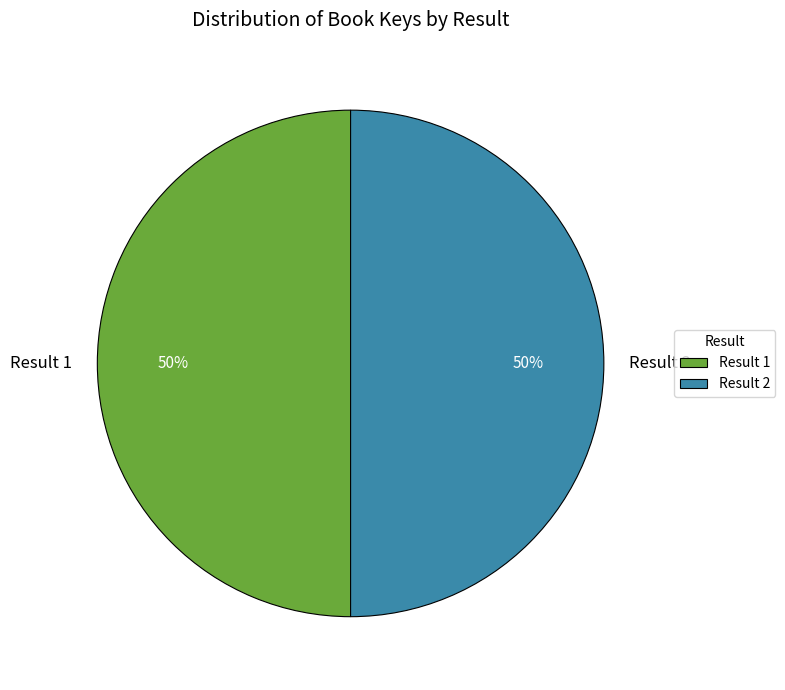

To the nearest percent, what is the average slice percentage?

50%